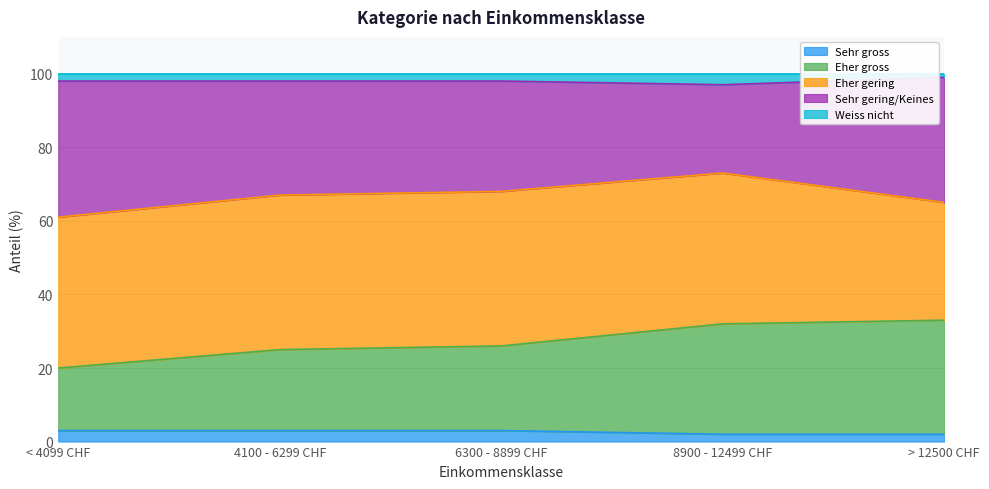

Where is Sehr gering/Keines nearest to the value 67?

4100 - 6299 CHF